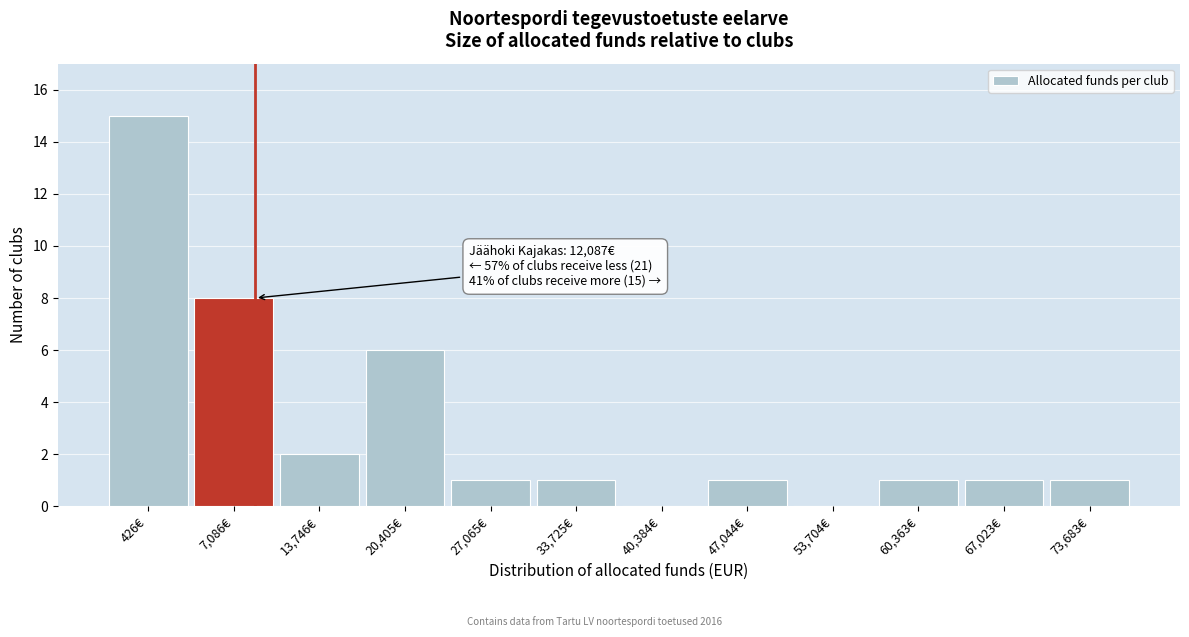

Reading right to left, transcribe all the data shown in this chart.

73,683€=1	67,023€=1	60,363€=1	53,704€=0	47,044€=1	40,384€=0	33,725€=1	27,065€=1	20,405€=6	13,746€=2	7,086€=8	426€=15